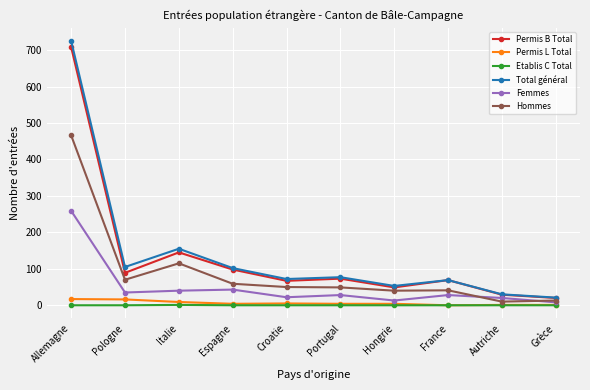

What is the total value across all series at Allemagne?

2175